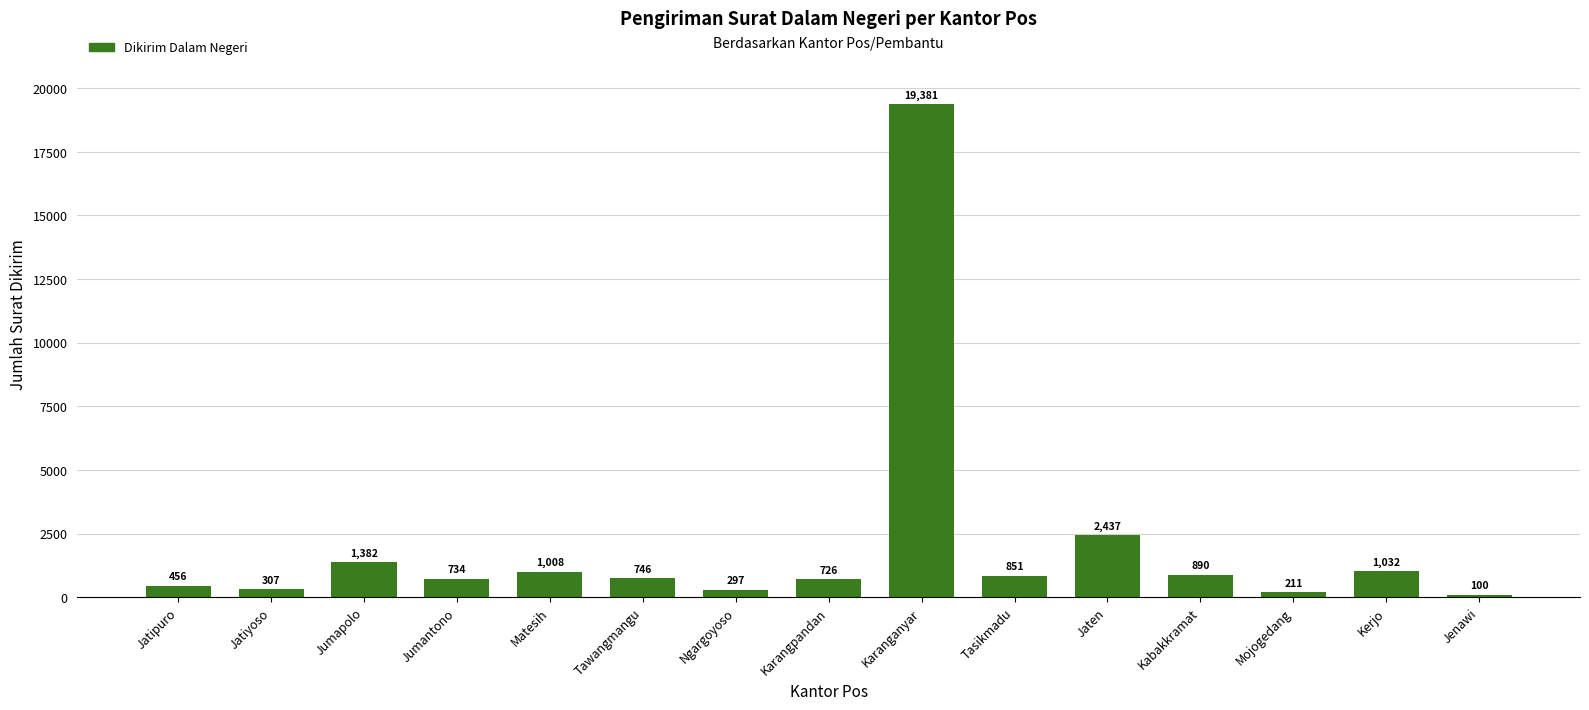

What is the value of the 11th bar from the left?

2437